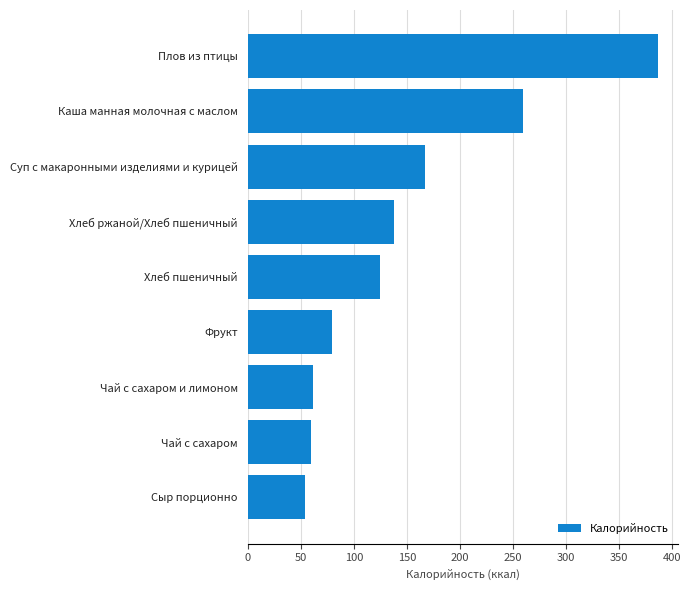

True or false: the data shows 54.0 at Сыр порционно.

True